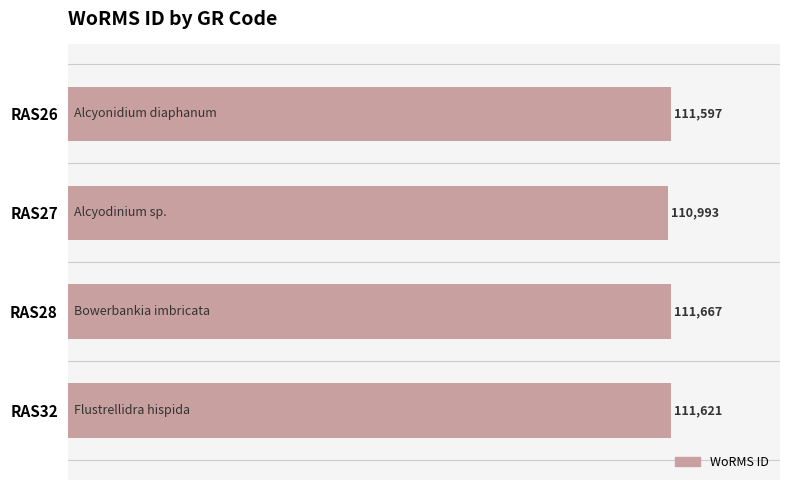

What is the difference between the maximum and minimum values?

674